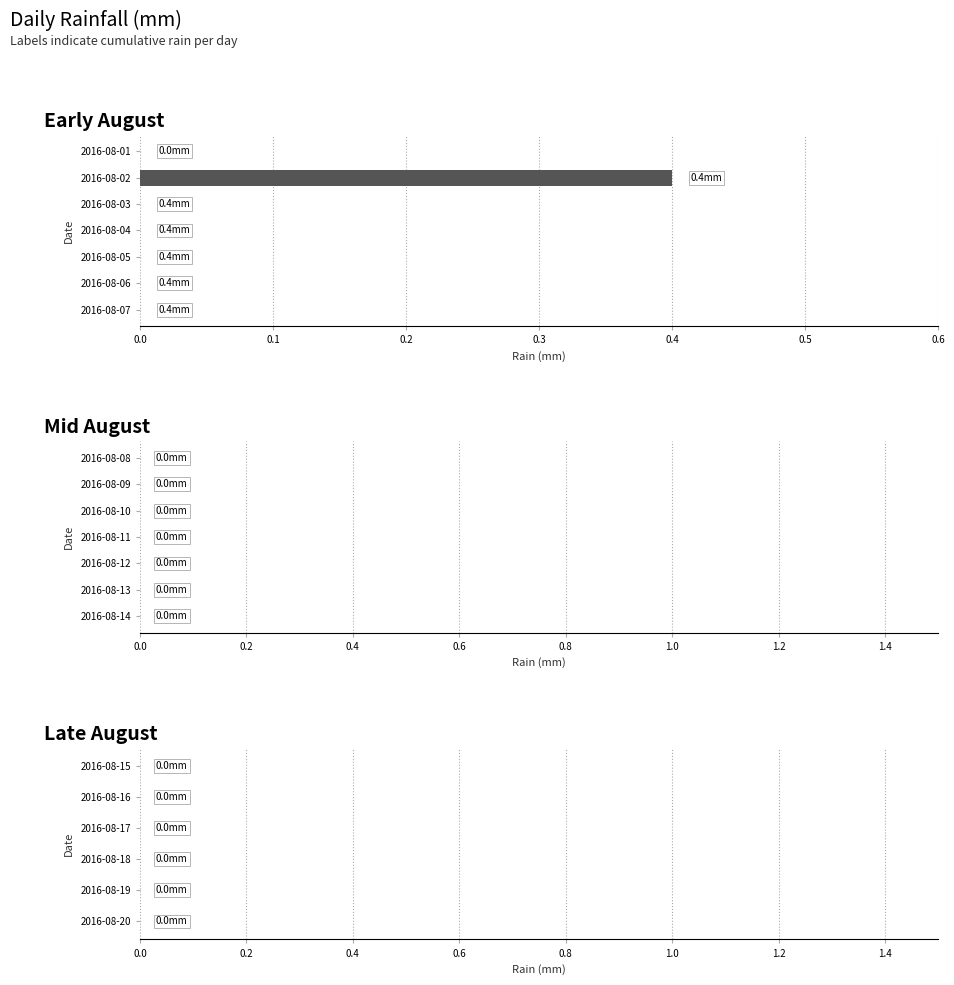

What is the sum of all values?

0.4